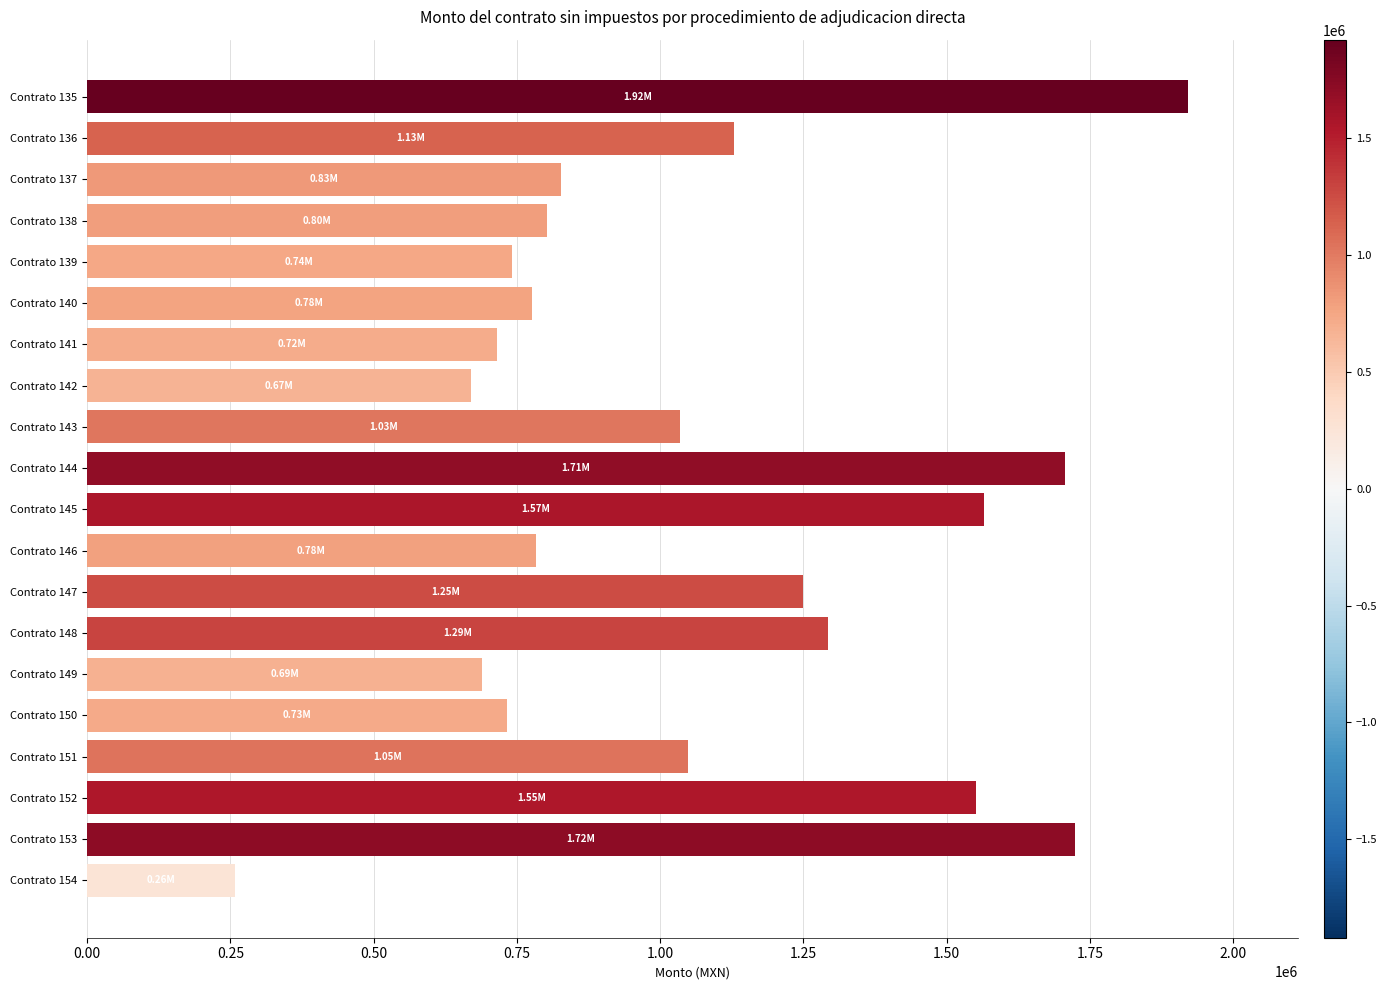

What is the difference between the second highest and second lowest values?

1054569.8